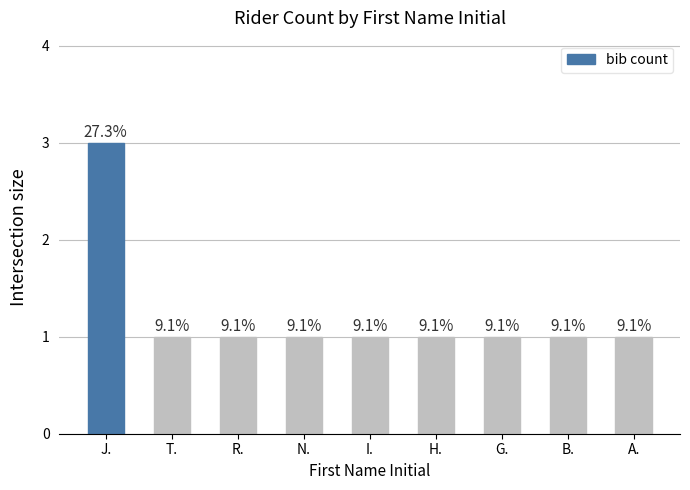

What is the sum of the values at A. and R.?

2